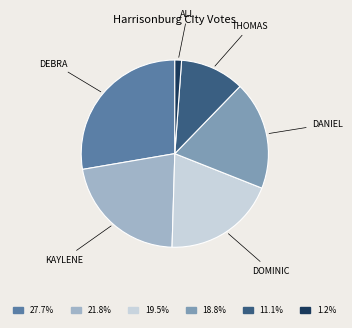

Is there a majority slice in this chart?

No